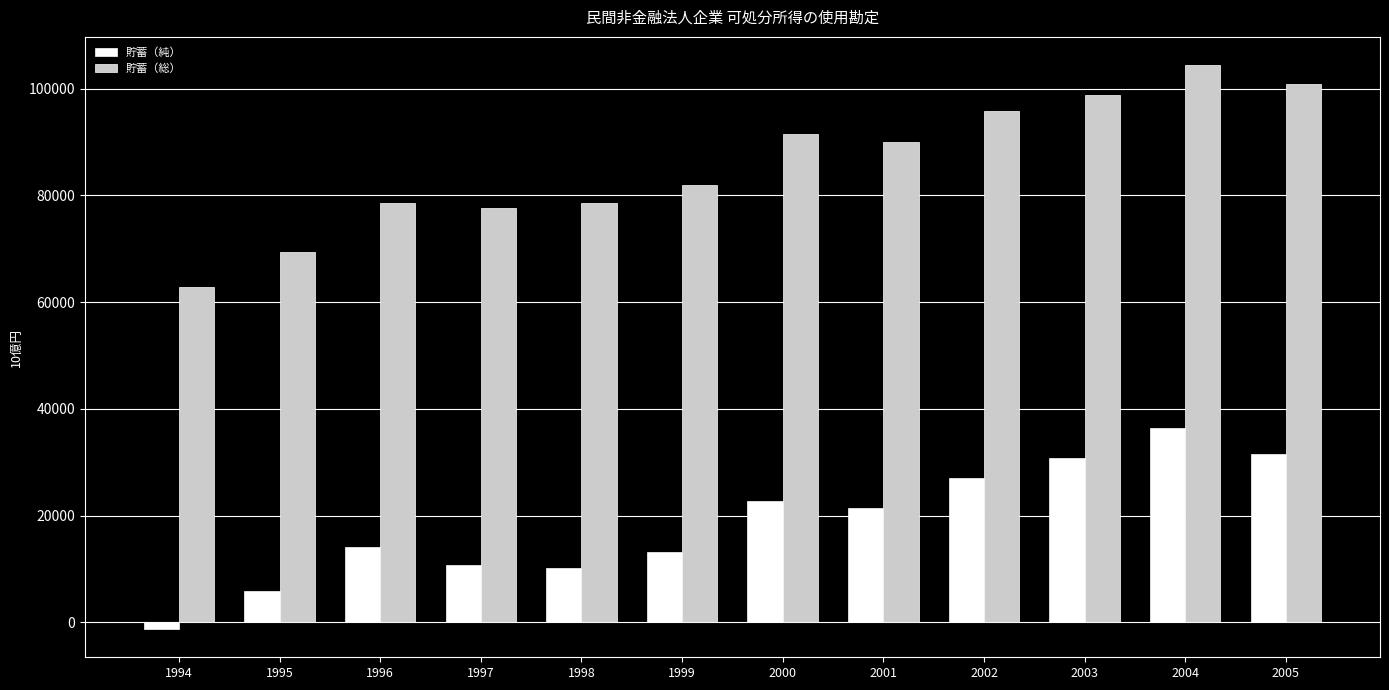

What is the difference between the highest and lowest values at 1996?

64412.7